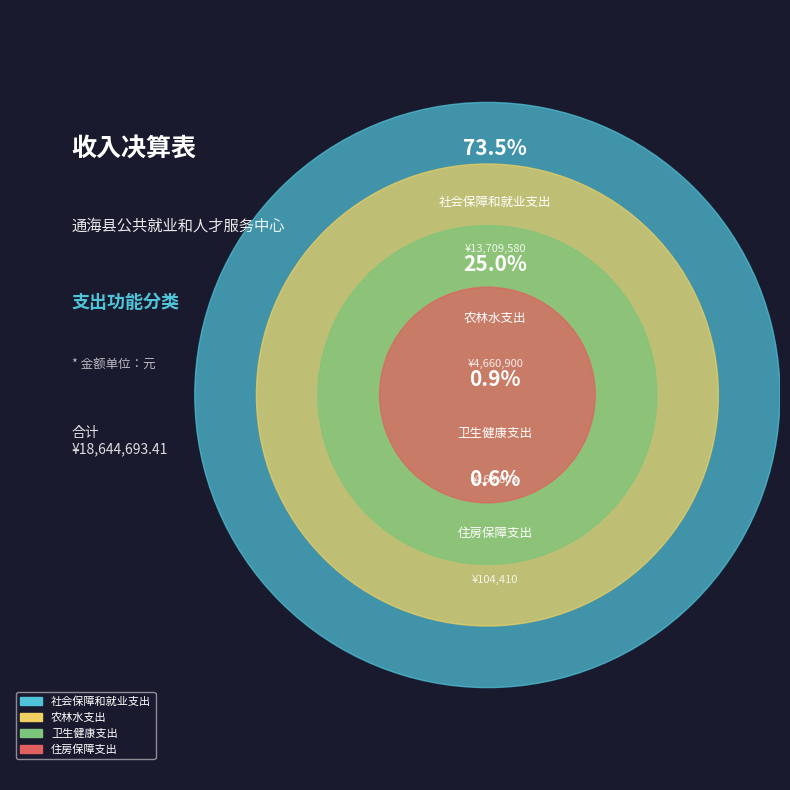

The 住房保障支出 slice represents 1% of the pie. True or false?

True